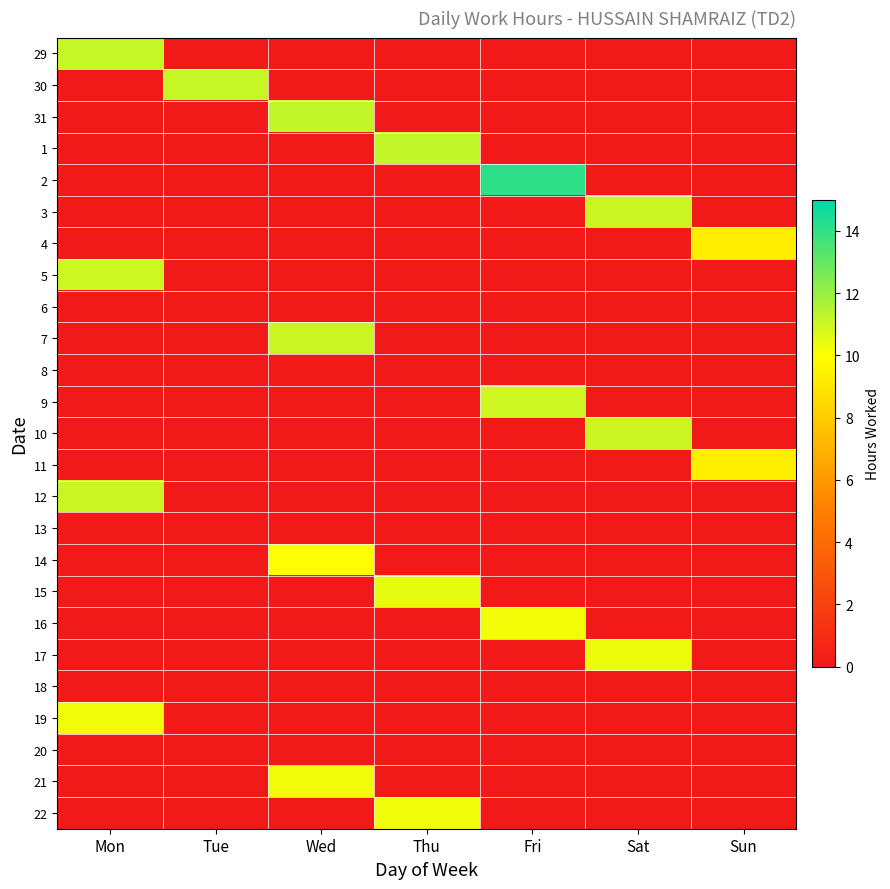

Reading left to right, what are all the values shown in this chart?

29: Mon=11.1	Tue=0.0	Wed=0.0	Thu=0.0	Fri=0.0	Sat=0.0	Sun=0.0
30: Mon=0.0	Tue=11.1	Wed=0.0	Thu=0.0	Fri=0.0	Sat=0.0	Sun=0.0
31: Mon=0.0	Tue=0.0	Wed=11.1	Thu=0.0	Fri=0.0	Sat=0.0	Sun=0.0
1: Mon=0.0	Tue=0.0	Wed=0.0	Thu=11.1	Fri=0.0	Sat=0.0	Sun=0.0
2: Mon=0.0	Tue=0.0	Wed=0.0	Thu=0.0	Fri=14.1	Sat=0.0	Sun=0.0
3: Mon=0.0	Tue=0.0	Wed=0.0	Thu=0.0	Fri=0.0	Sat=11.0	Sun=0.0
4: Mon=0.0	Tue=0.0	Wed=0.0	Thu=0.0	Fri=0.0	Sat=0.0	Sun=9.4
5: Mon=11.0	Tue=0.0	Wed=0.0	Thu=0.0	Fri=0.0	Sat=0.0	Sun=0.0
6: Mon=0.0	Tue=0.0	Wed=0.0	Thu=0.0	Fri=0.0	Sat=0.0	Sun=0.0
7: Mon=0.0	Tue=0.0	Wed=11.1	Thu=0.0	Fri=0.0	Sat=0.0	Sun=0.0
8: Mon=0.0	Tue=0.0	Wed=0.0	Thu=0.0	Fri=0.0	Sat=0.0	Sun=0.0
9: Mon=0.0	Tue=0.0	Wed=0.0	Thu=0.0	Fri=11.0	Sat=0.0	Sun=0.0
10: Mon=0.0	Tue=0.0	Wed=0.0	Thu=0.0	Fri=0.0	Sat=11.1	Sun=0.0
11: Mon=0.0	Tue=0.0	Wed=0.0	Thu=0.0	Fri=0.0	Sat=0.0	Sun=9.4
12: Mon=11.0	Tue=0.0	Wed=0.0	Thu=0.0	Fri=0.0	Sat=0.0	Sun=0.0
13: Mon=0.0	Tue=0.0	Wed=0.0	Thu=0.0	Fri=0.0	Sat=0.0	Sun=0.0
14: Mon=0.0	Tue=0.0	Wed=10.0	Thu=0.0	Fri=0.0	Sat=0.0	Sun=0.0
15: Mon=0.0	Tue=0.0	Wed=0.0	Thu=10.4	Fri=0.0	Sat=0.0	Sun=0.0
16: Mon=0.0	Tue=0.0	Wed=0.0	Thu=0.0	Fri=10.2	Sat=0.0	Sun=0.0
17: Mon=0.0	Tue=0.0	Wed=0.0	Thu=0.0	Fri=0.0	Sat=10.3	Sun=0.0
18: Mon=0.0	Tue=0.0	Wed=0.0	Thu=0.0	Fri=0.0	Sat=0.0	Sun=0.0
19: Mon=10.3	Tue=0.0	Wed=0.0	Thu=0.0	Fri=0.0	Sat=0.0	Sun=0.0
20: Mon=0.0	Tue=0.0	Wed=0.0	Thu=0.0	Fri=0.0	Sat=0.0	Sun=0.0
21: Mon=0.0	Tue=0.0	Wed=10.3	Thu=0.0	Fri=0.0	Sat=0.0	Sun=0.0
22: Mon=0.0	Tue=0.0	Wed=0.0	Thu=10.3	Fri=0.0	Sat=0.0	Sun=0.0